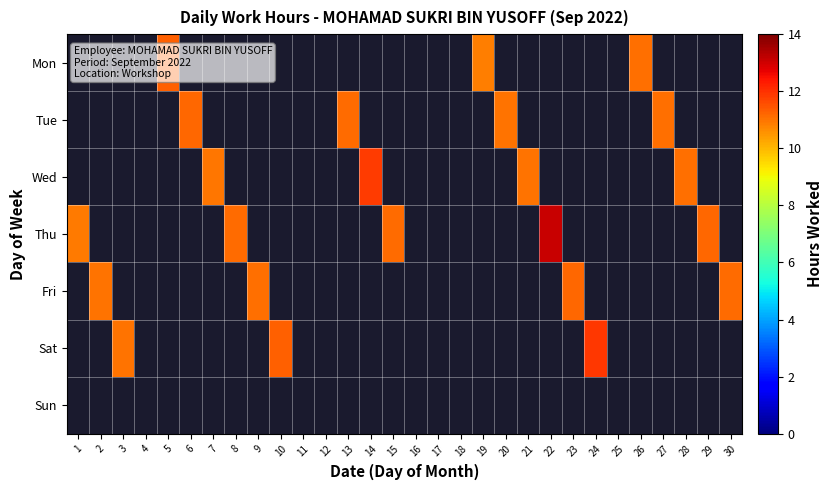

Which series has the largest range (max minus min)?

Thu